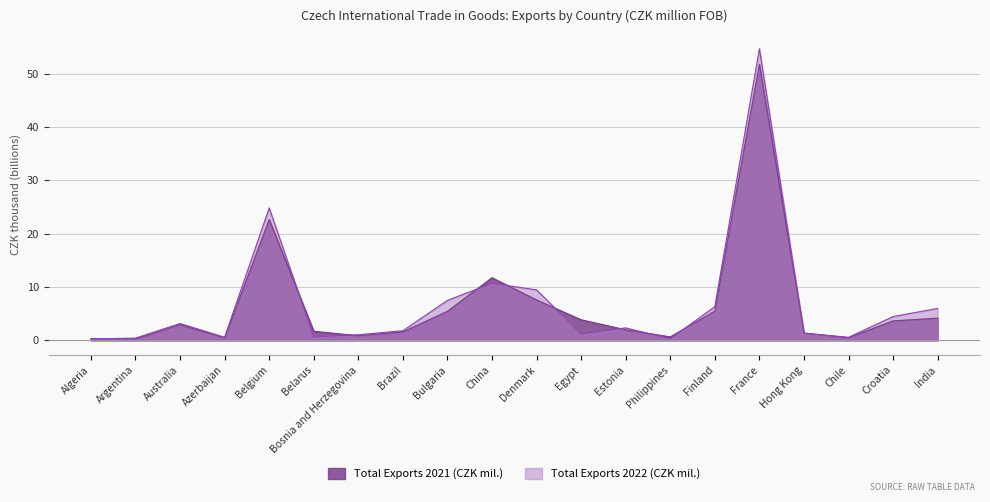

What is the difference between the second highest and minimum values in the Total Exports 2022 (CZK mil.) series?

24.6